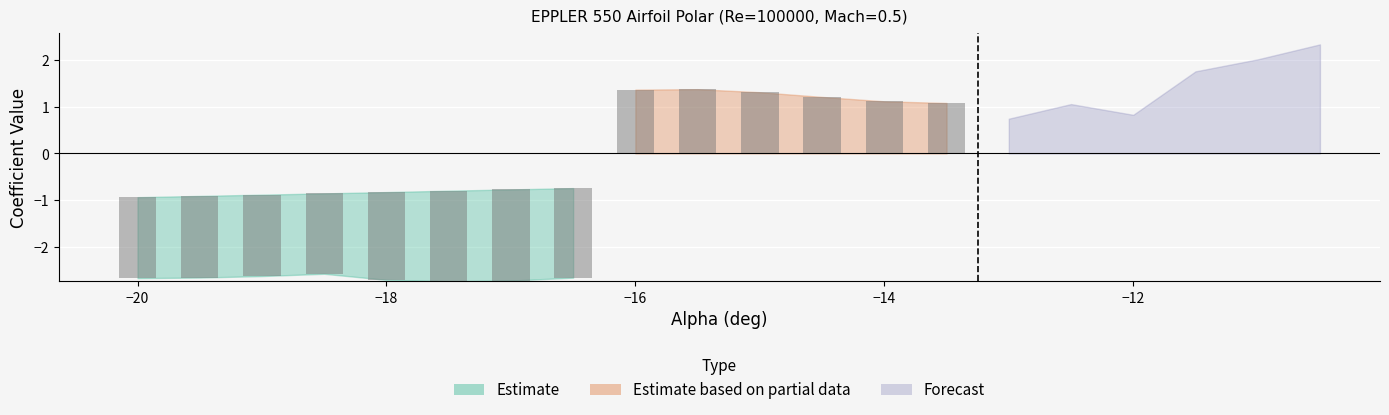

True or false: Cd_upper has a value of 0.4 at 8.

False